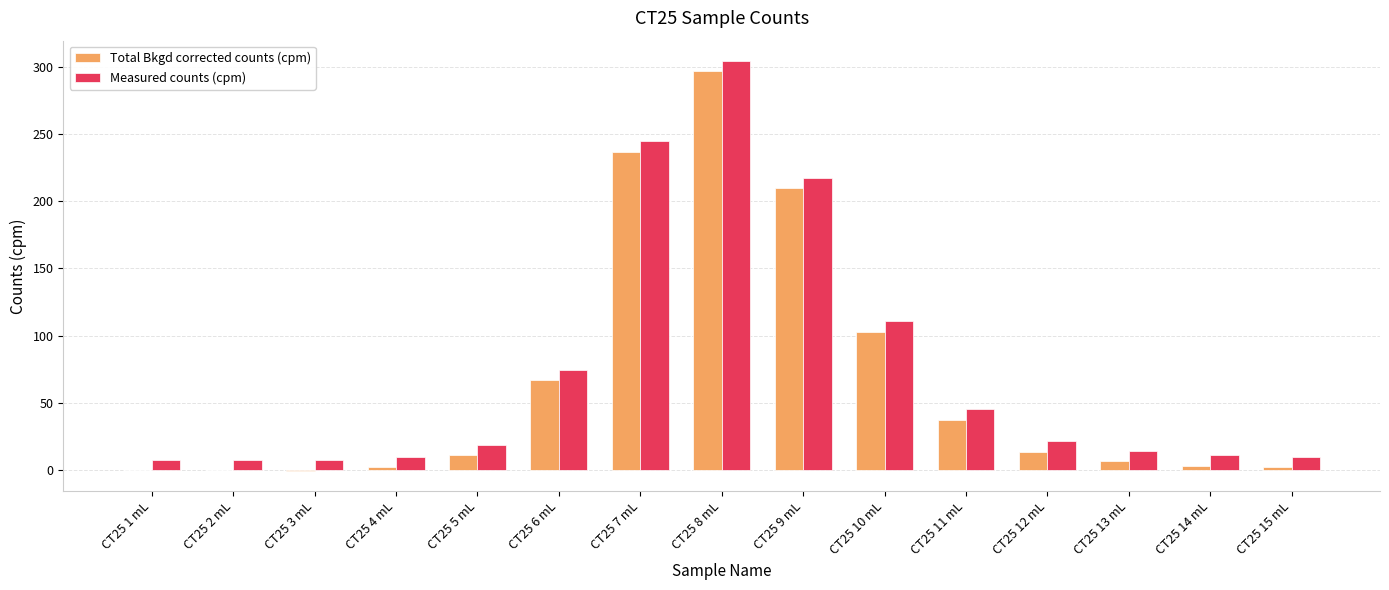

At which label is Total Bkgd corrected counts (cpm) closest to 148?

CT25 10 mL